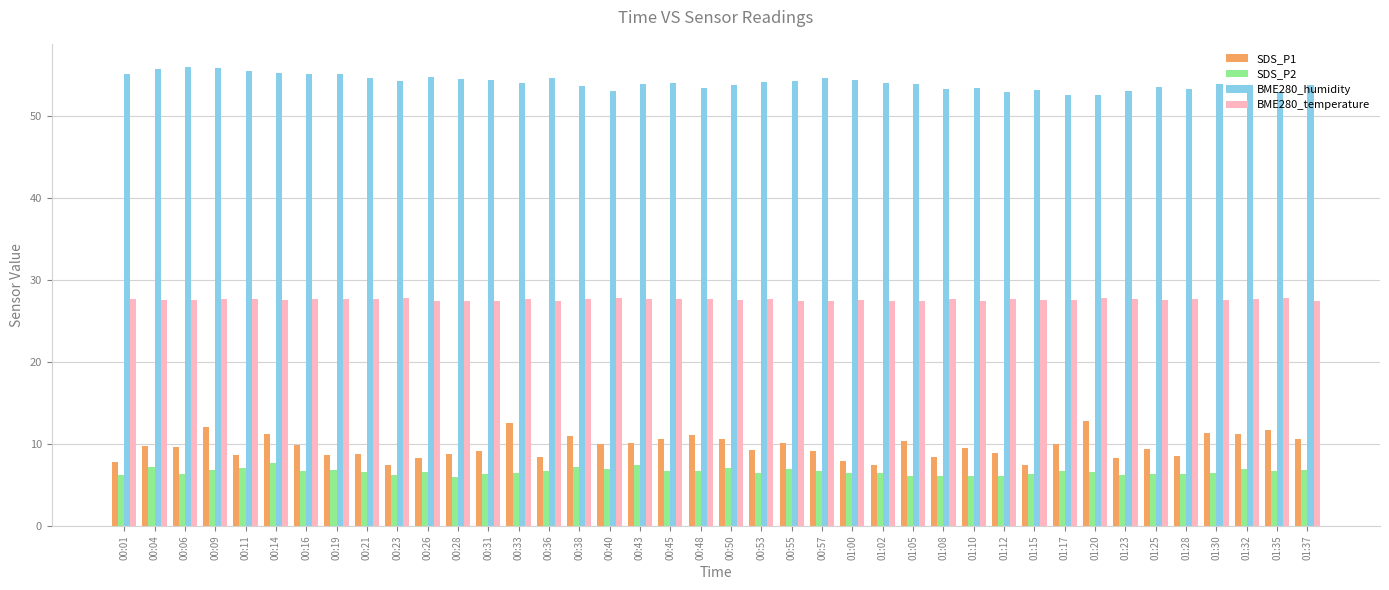

What is the label of the 10th bar from the right?

01:15